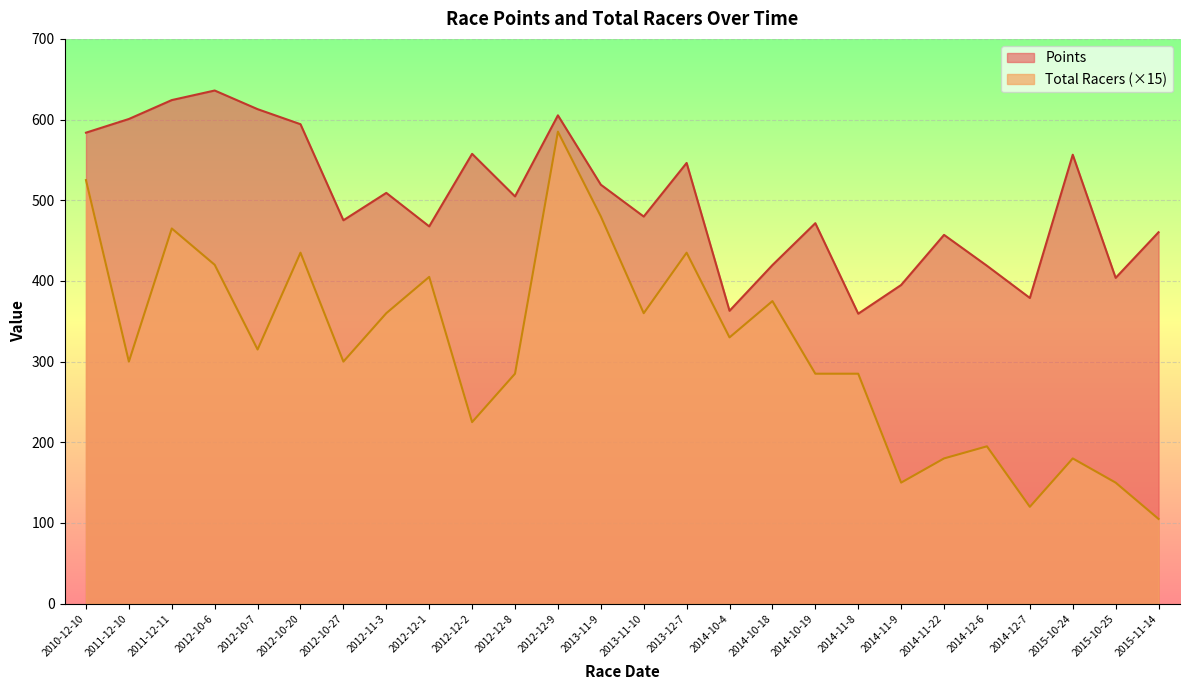

What position from the left is 2012-12-9?

12